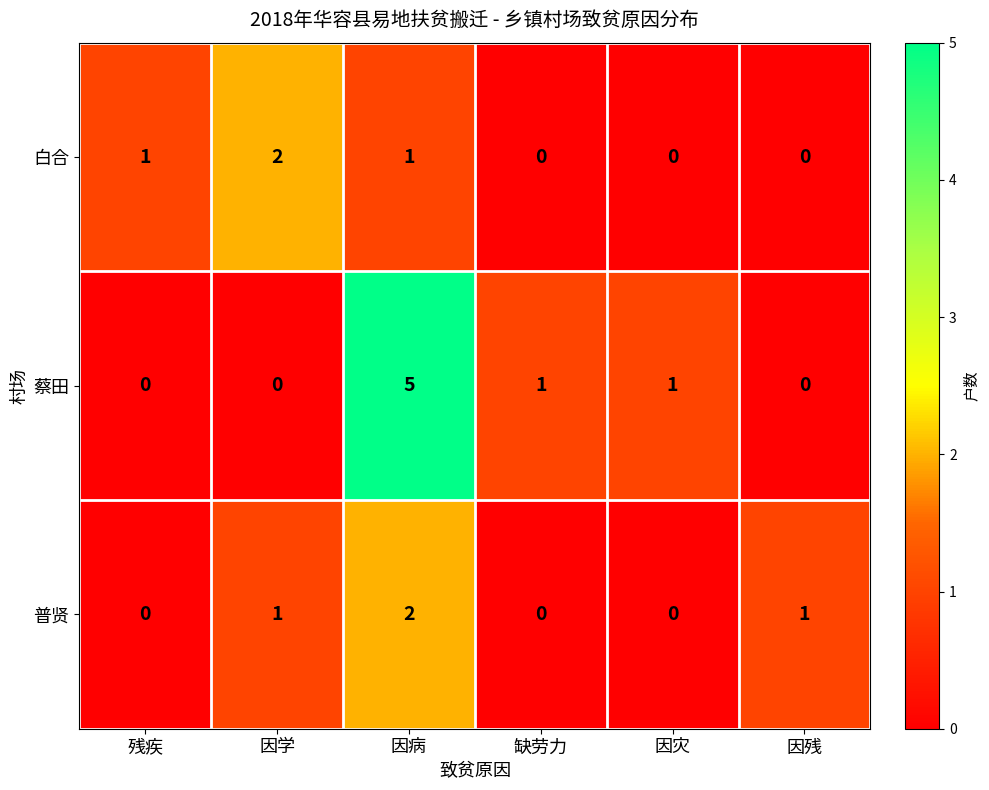

At which category is the sum across all series the highest?

因病